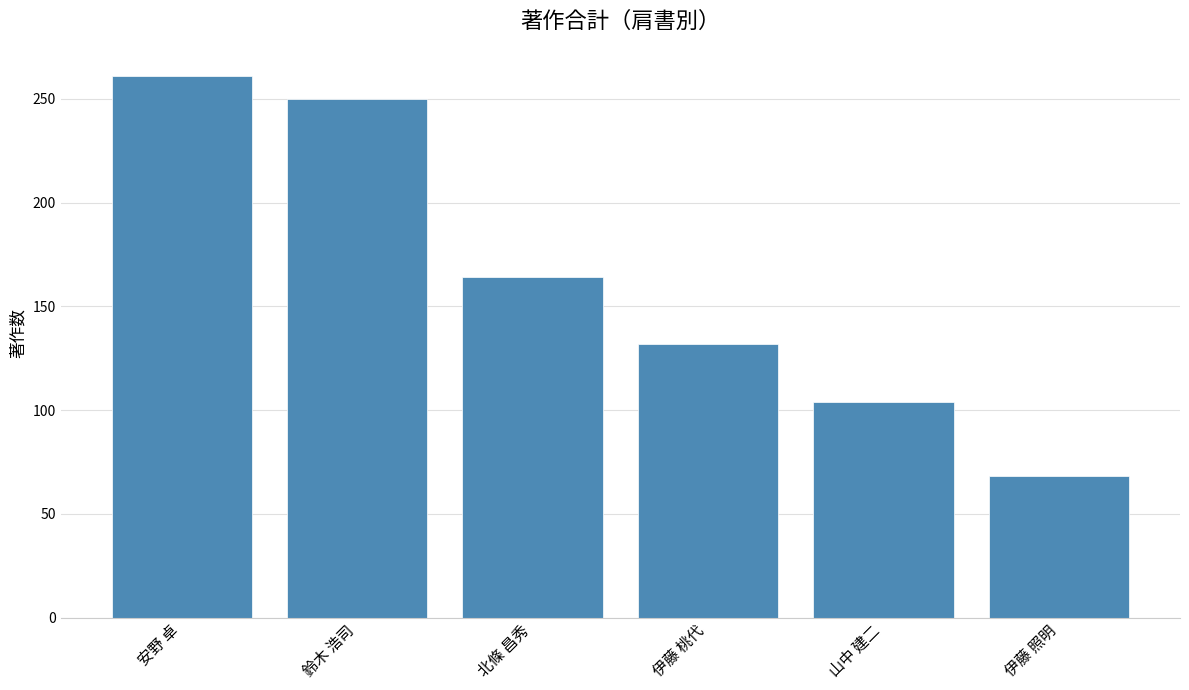

What position from the left is 伊藤 桃代?

4